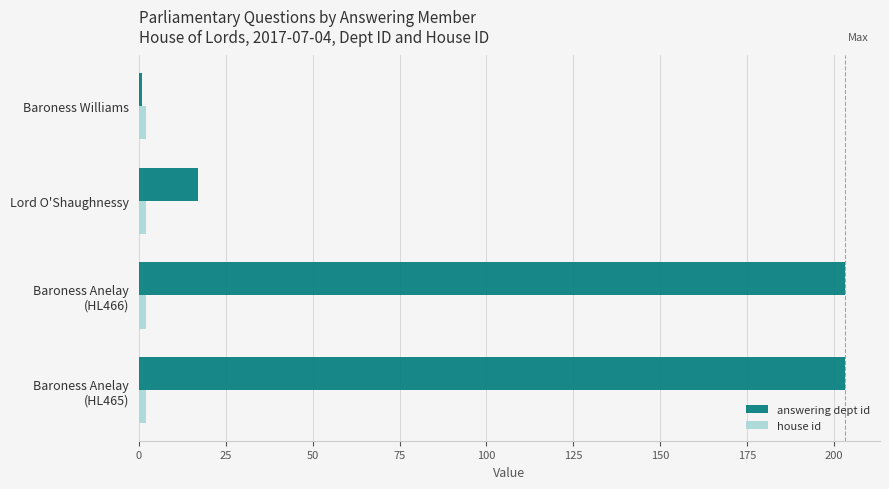

What is the average value of the answering dept id series?

106